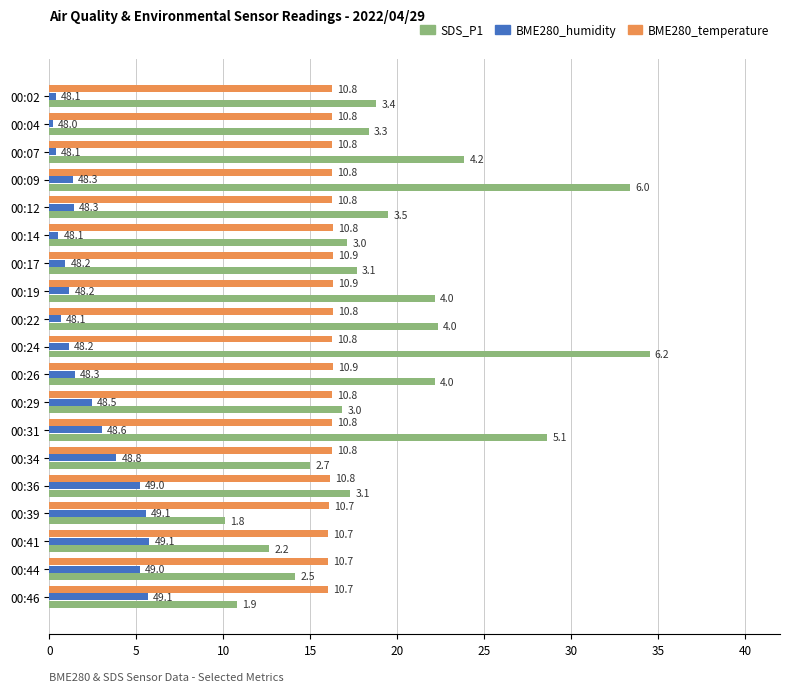

What is the difference between the maximum and second lowest values in the BME280_humidity series?

5.4